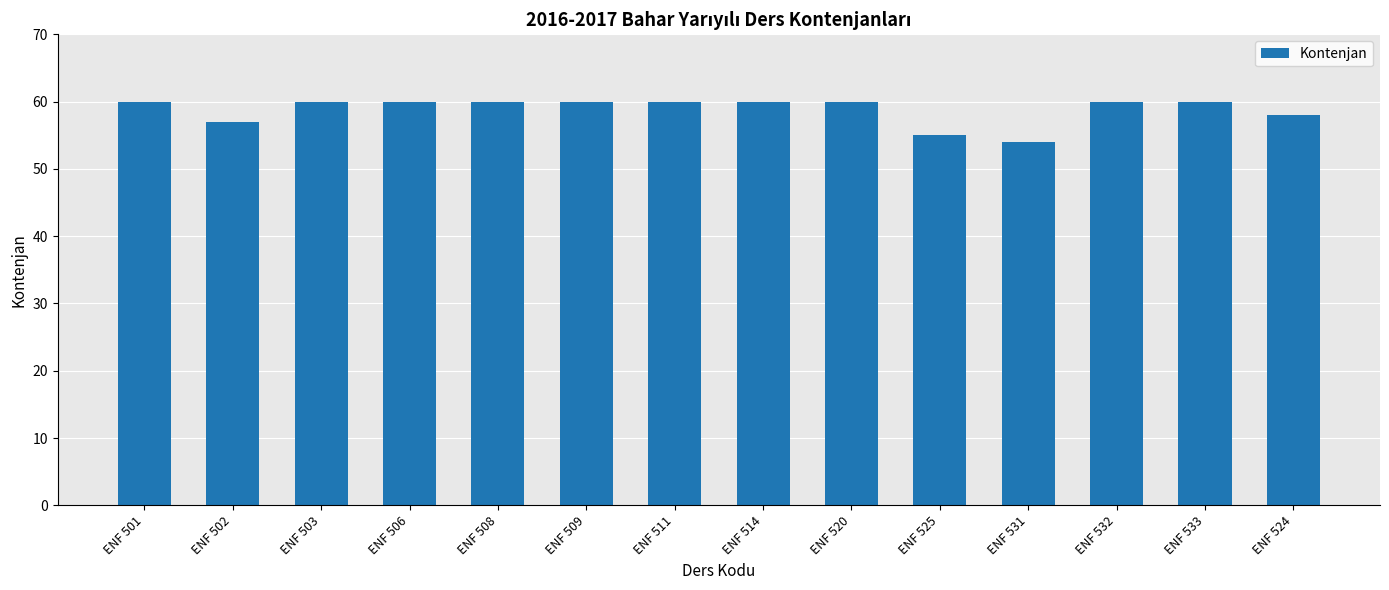

What is the difference between the second highest and minimum values?

6